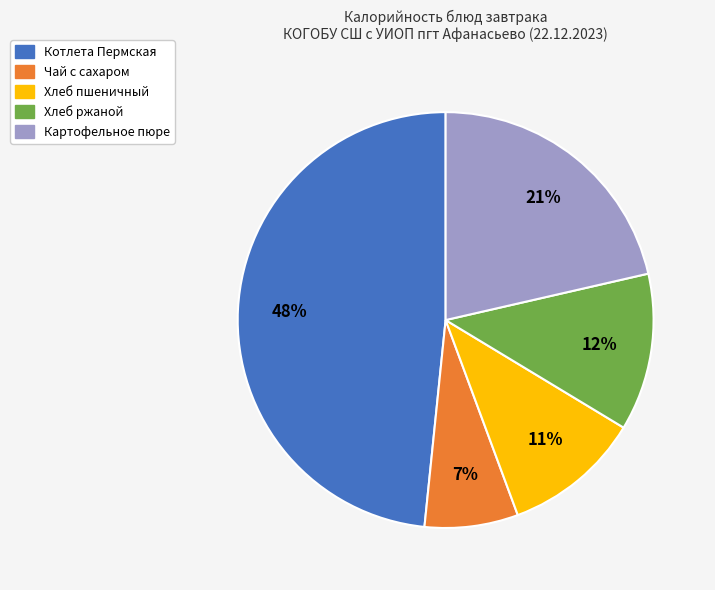

Count the number of slices in the pie.

5